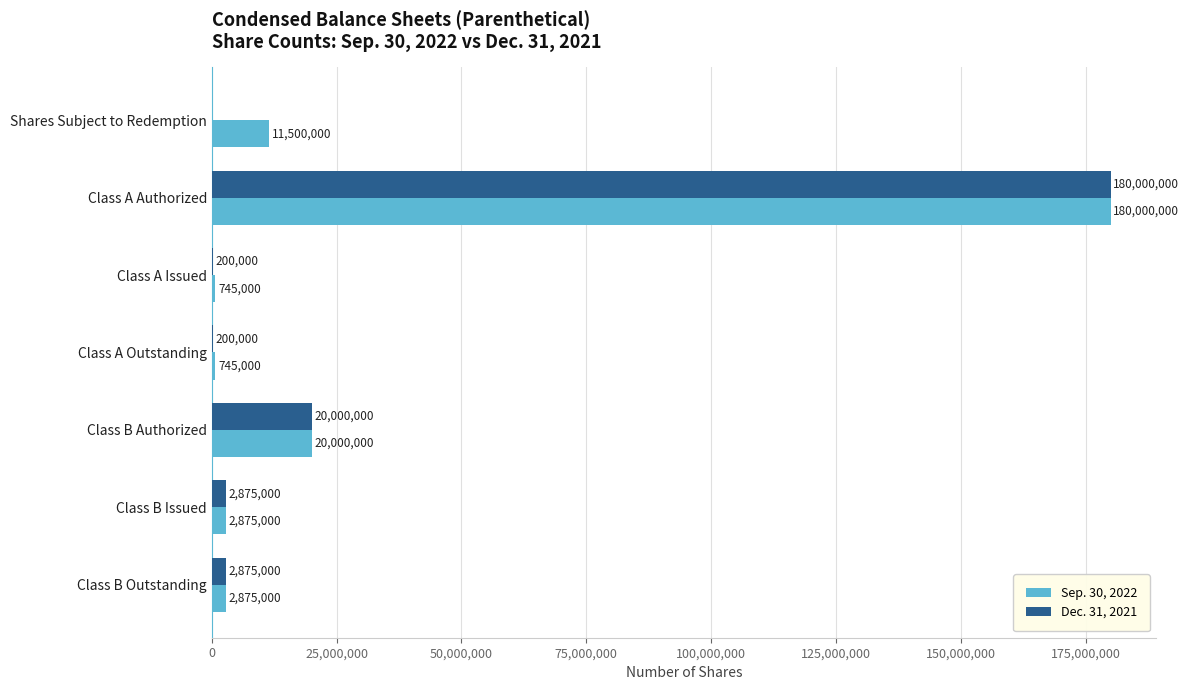

What is the sum of all Dec. 31, 2021 values?

206150000